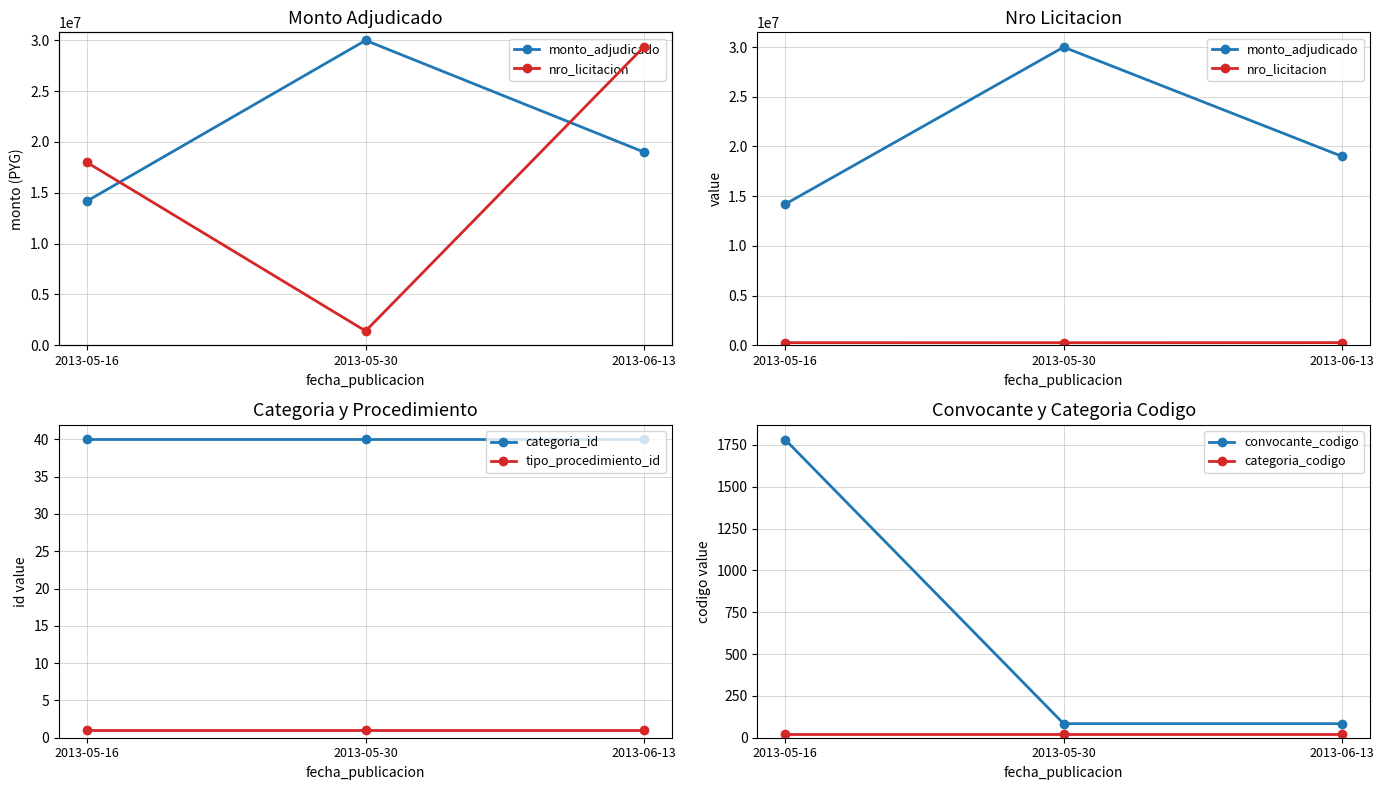

What are all the series names shown in the legend?

monto_adjudicado, nro_licitacion, categoria_id, tipo_procedimiento_id, convocante_codigo, categoria_codigo